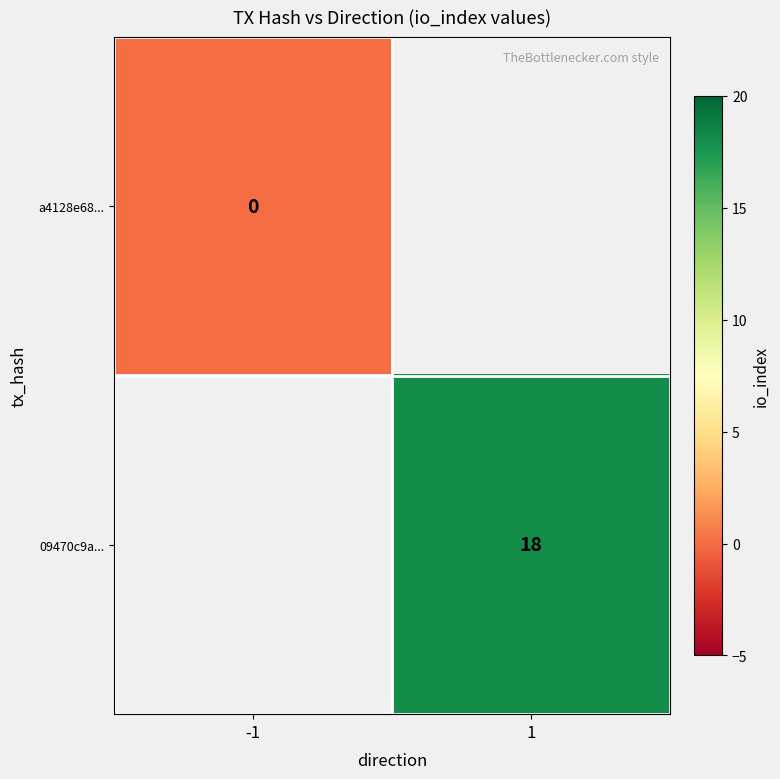

The value of 09470c9a... at 1 is 29. True or false?

False